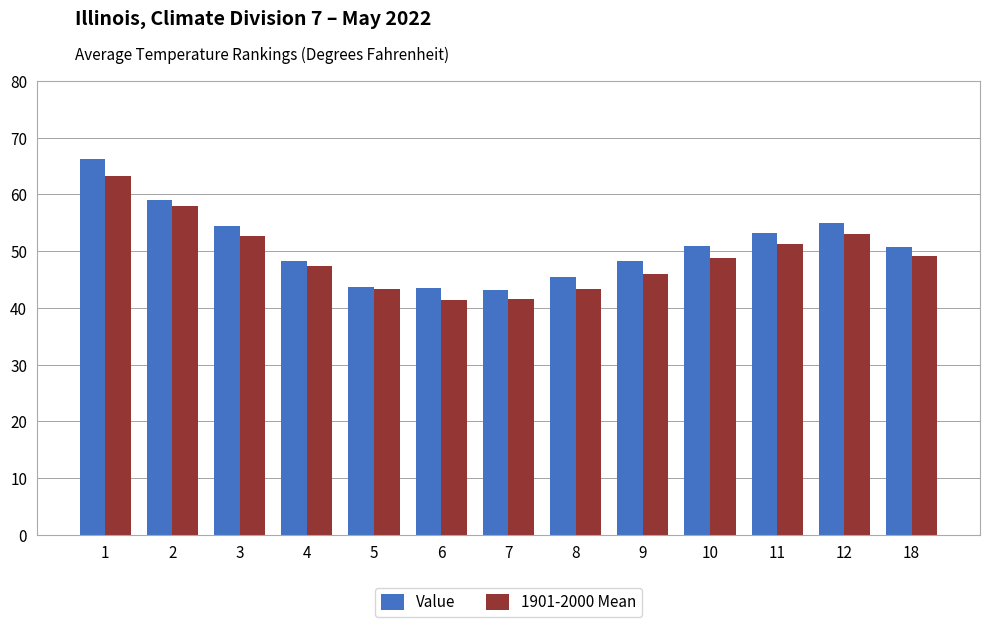

Rank the series at 11 from highest to lowest value.

Value, 1901-2000 Mean